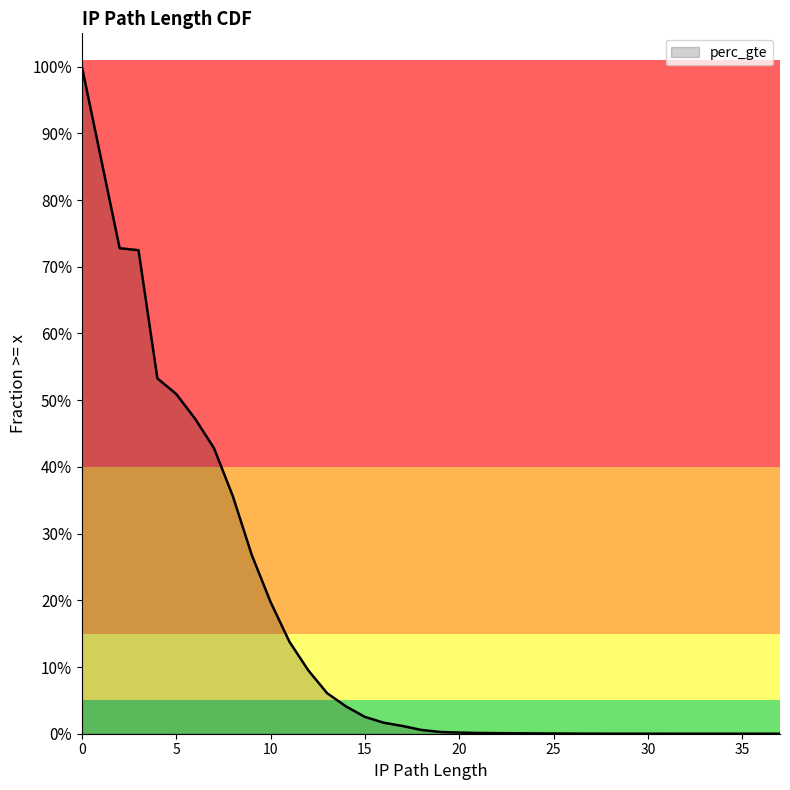

True or false: there are more than 1 points higher than both neighbors.

False